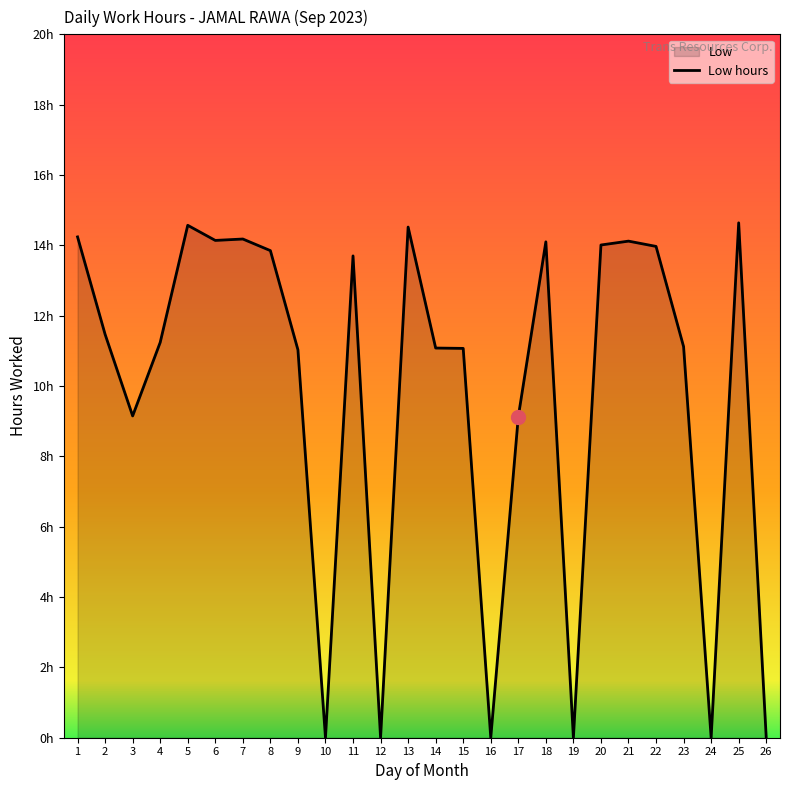

At which label does the data first exceed 11?

1